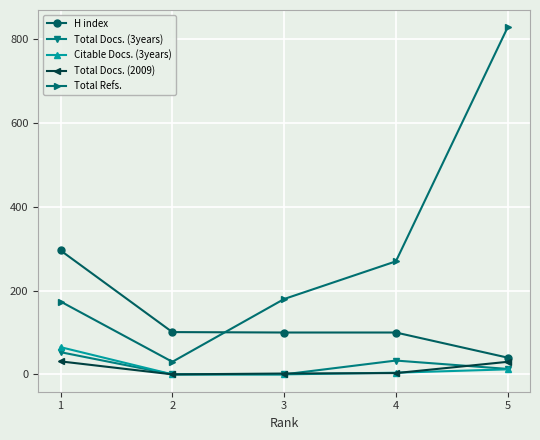

Which category has the highest value in the Total Refs. series?

5